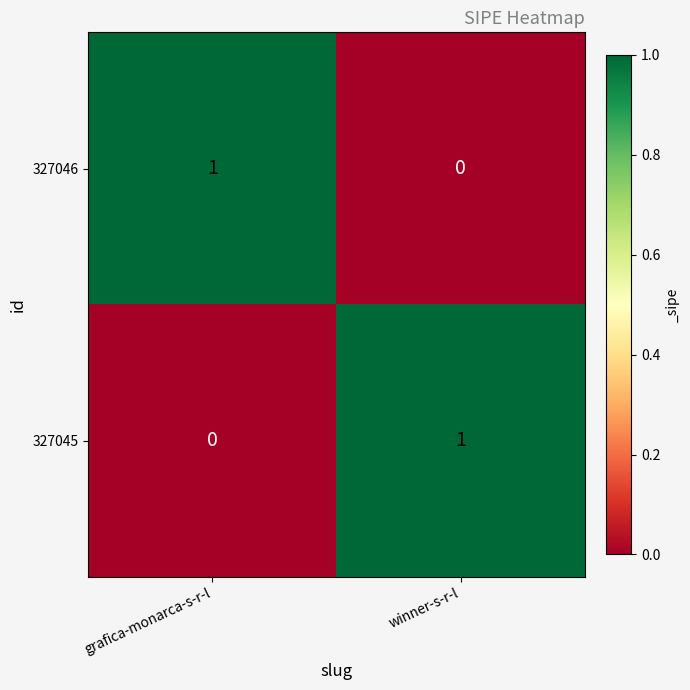

Which category has the highest value in the 327045 series?

winner-s-r-l